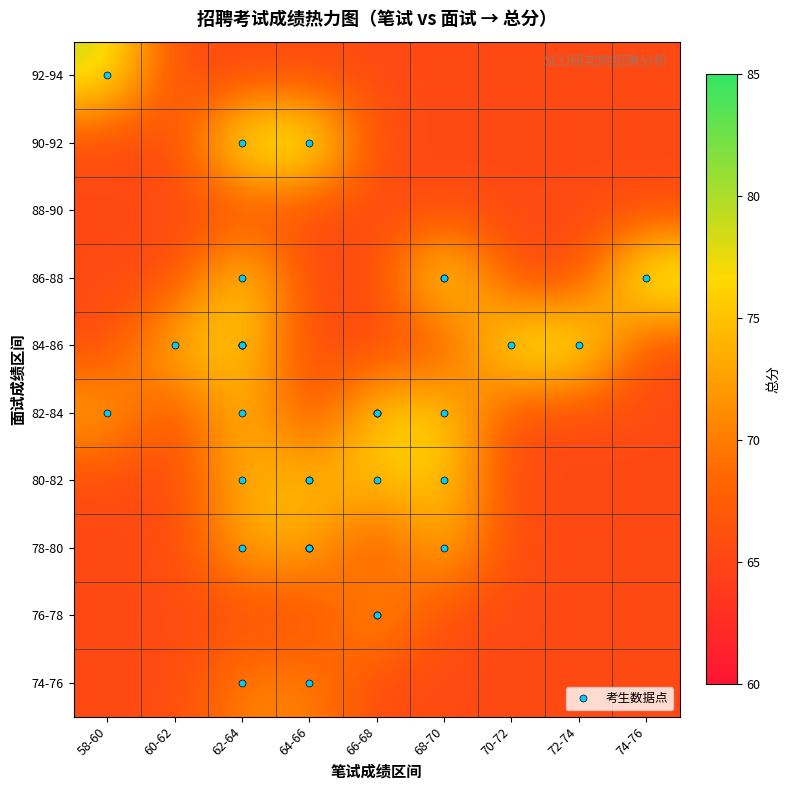

How many data points does each series have?

9